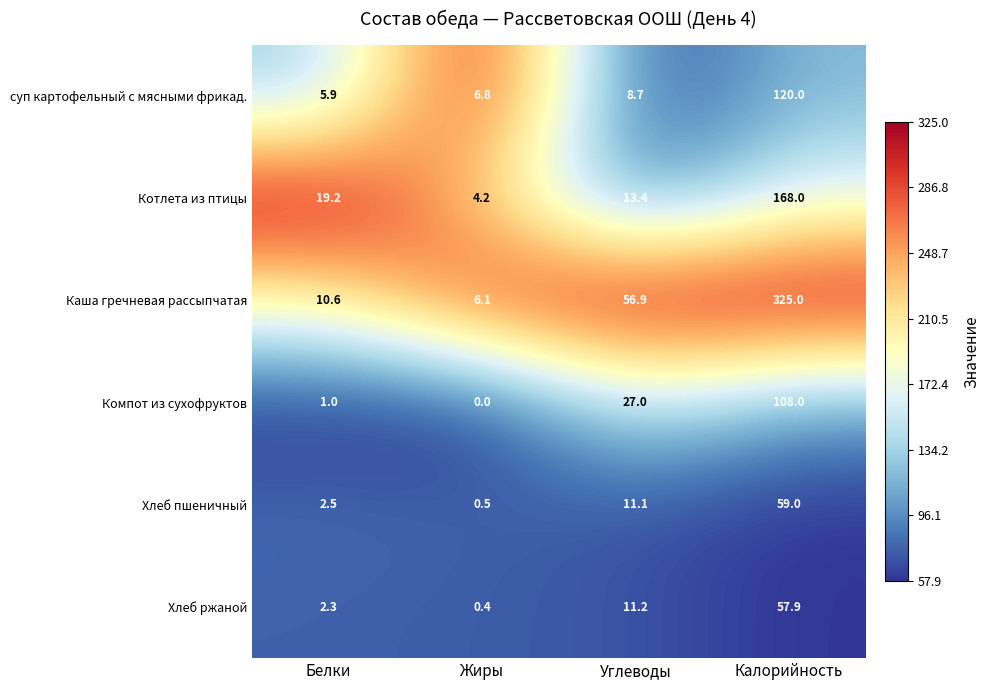

Rank the series by their maximum value, from lowest to highest.

Хлеб ржаной, Хлеб пшеничный, Компот из сухофруктов, суп картофельный с мясными фрикад., Котлета из птицы, Каша гречневая рассыпчатая